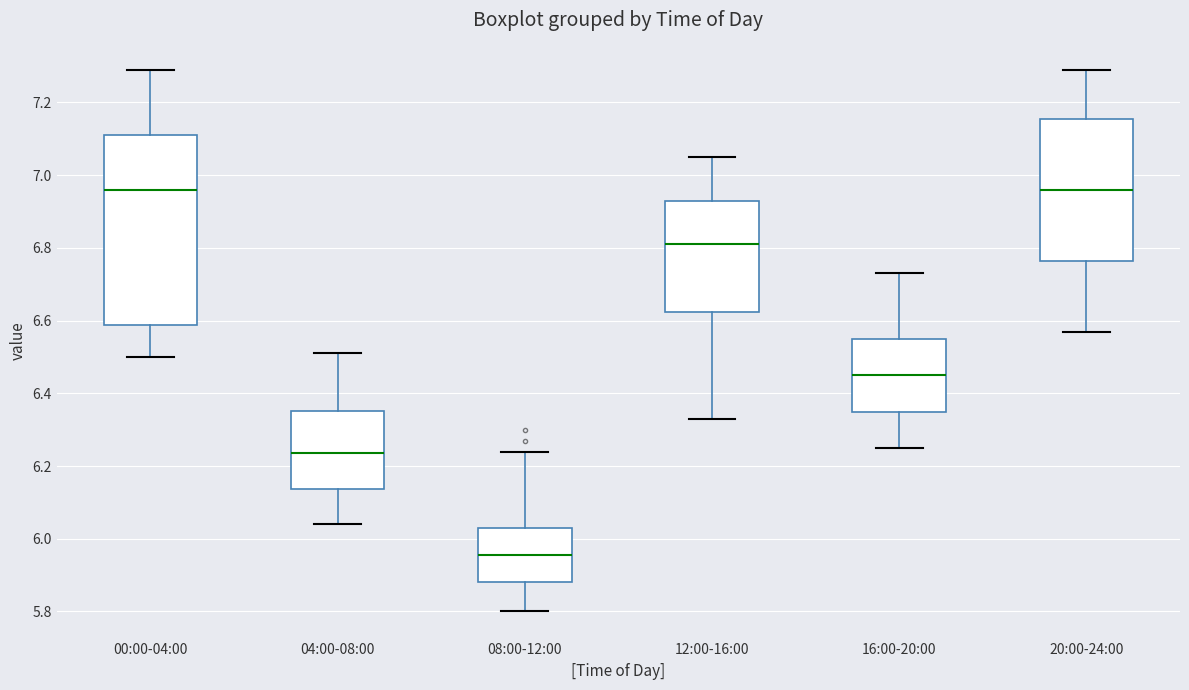

Comparing the boxes themselves (not the whiskers), which one is the tallest?

00:00-04:00